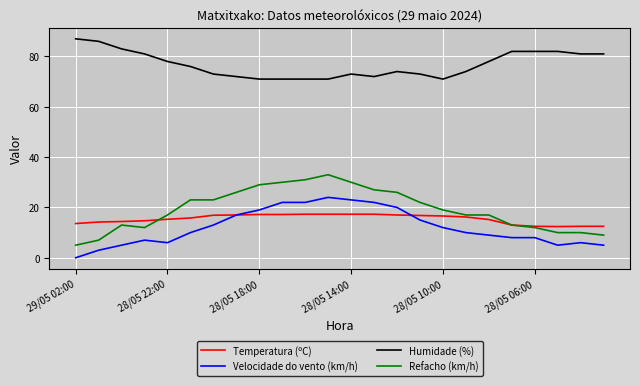

List the series in order of their peak value, lowest first.

Temperatura (ºC), Velocidade do vento (km/h), Refacho (km/h), Humidade (%)